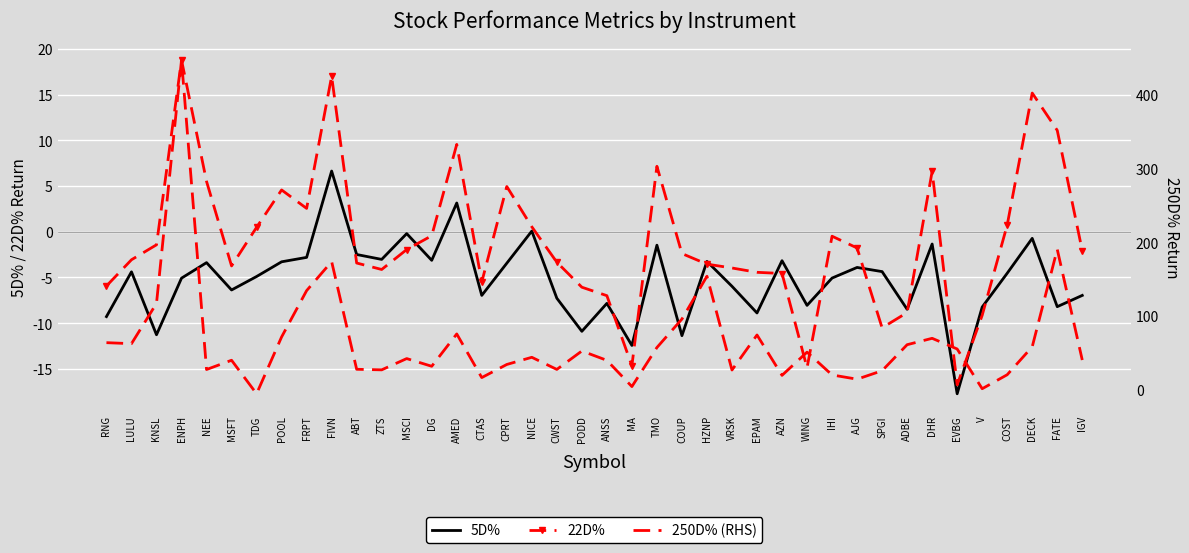

Where is the first local minimum for 5D%?

KNSL